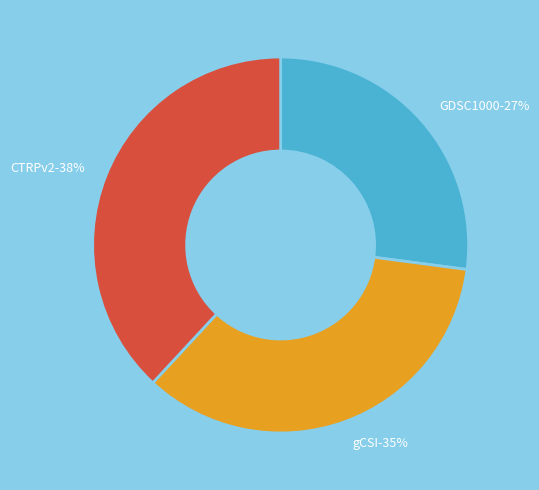

The CTRPv2 slice represents 29% of the pie. True or false?

False